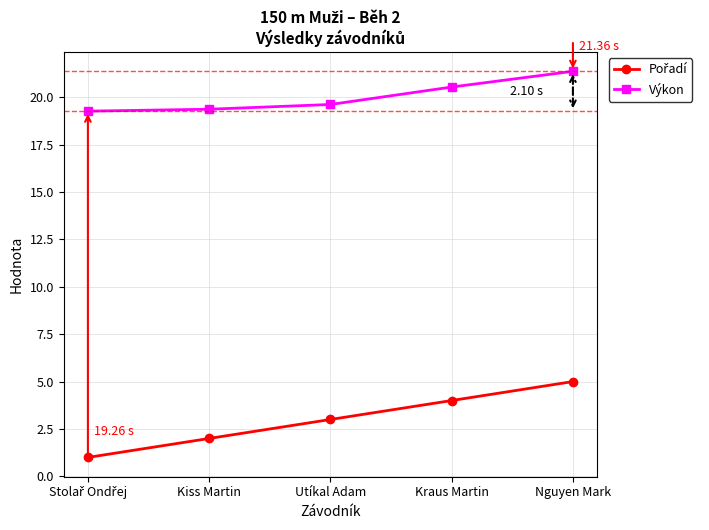

How many lines are shown in the chart?

2